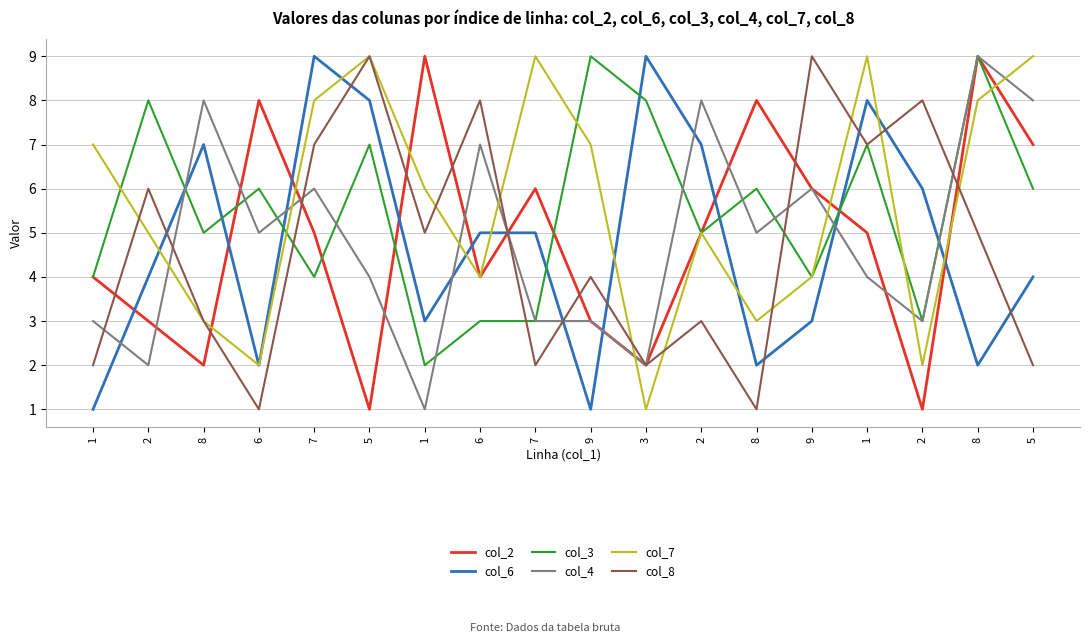

What are all the series names shown in the legend?

col_2, col_6, col_3, col_4, col_7, col_8